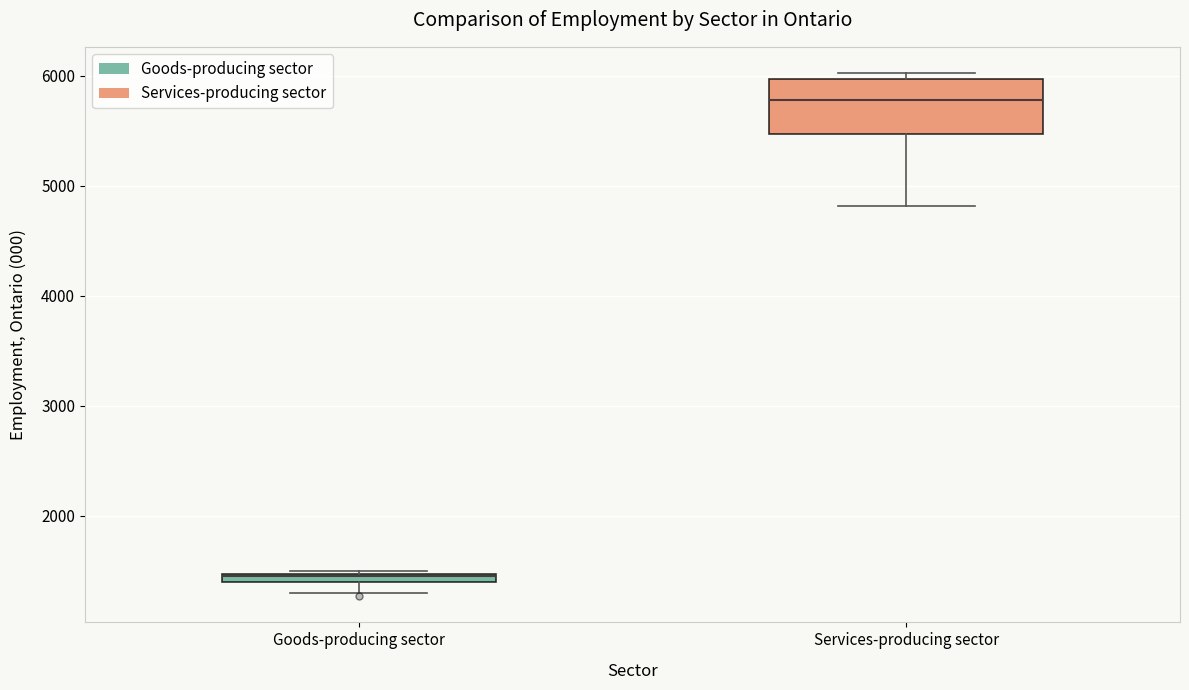

Comparing the boxes themselves (not the whiskers), which one is the tallest?

Services-producing sector